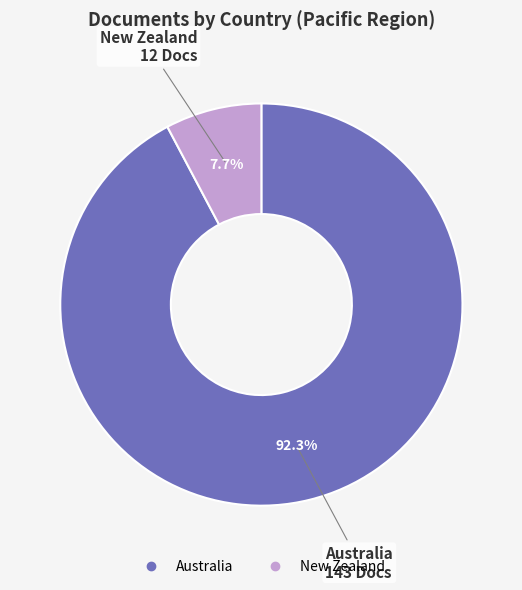

What is the smallest slice in the pie chart?

New Zealand